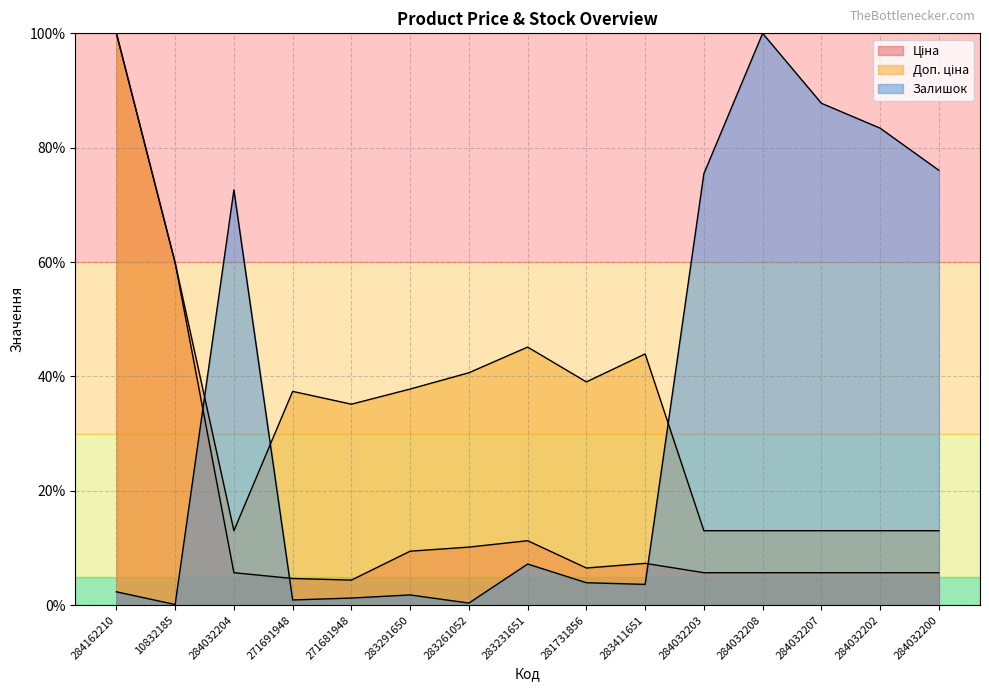

True or false: Ціна and Залишок intersect in this chart.

True